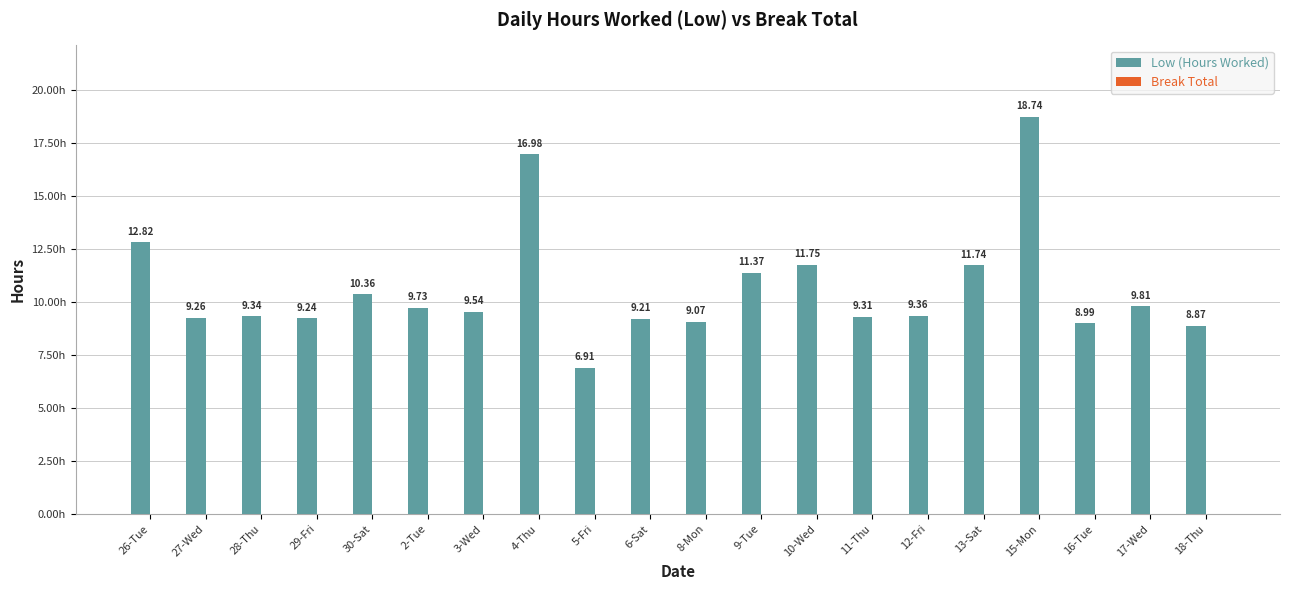

Rank the categories by value from lowest to highest.

5-Fri, 18-Thu, 16-Tue, 8-Mon, 6-Sat, 29-Fri, 27-Wed, 11-Thu, 28-Thu, 12-Fri, 3-Wed, 2-Tue, 17-Wed, 30-Sat, 9-Tue, 13-Sat, 10-Wed, 26-Tue, 4-Thu, 15-Mon